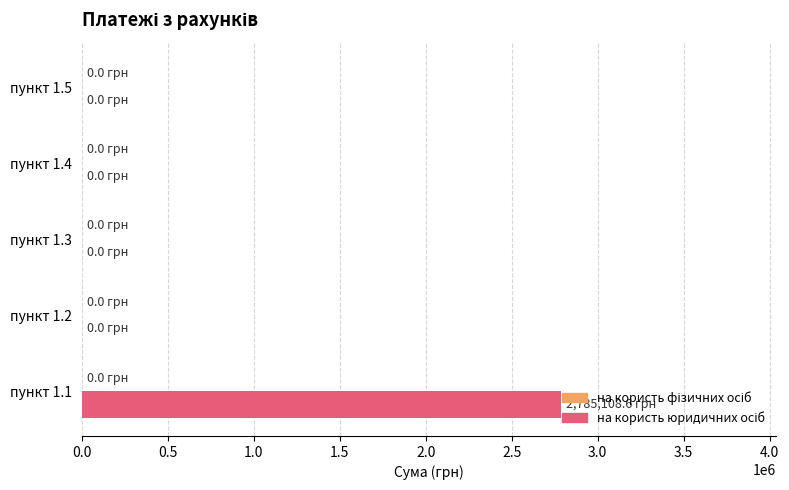

The value at пункт 1.5 is -863958.6. True or false?

False